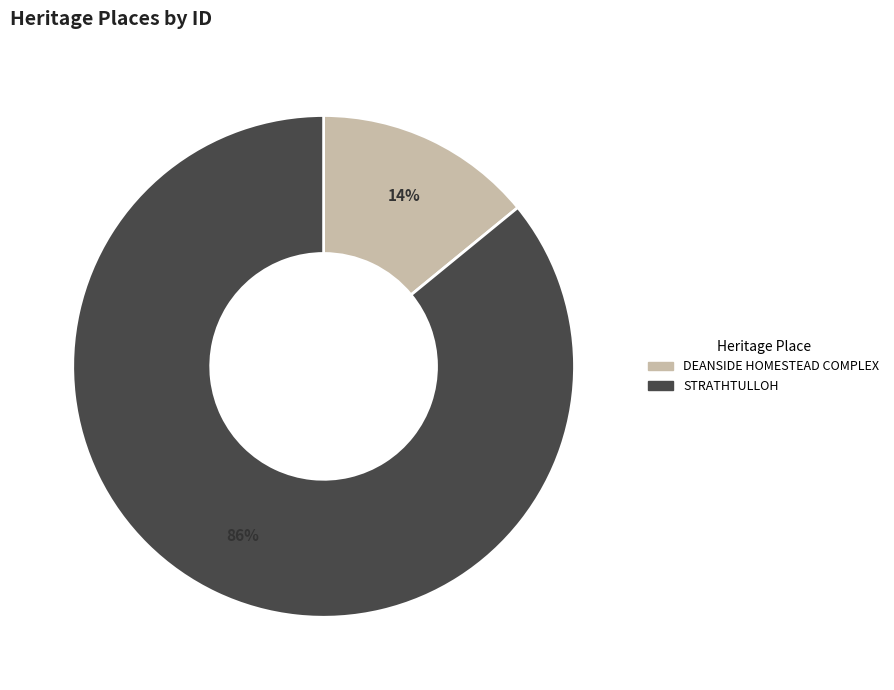

The DEANSIDE HOMESTEAD COMPLEX slice represents 14% of the pie. True or false?

True